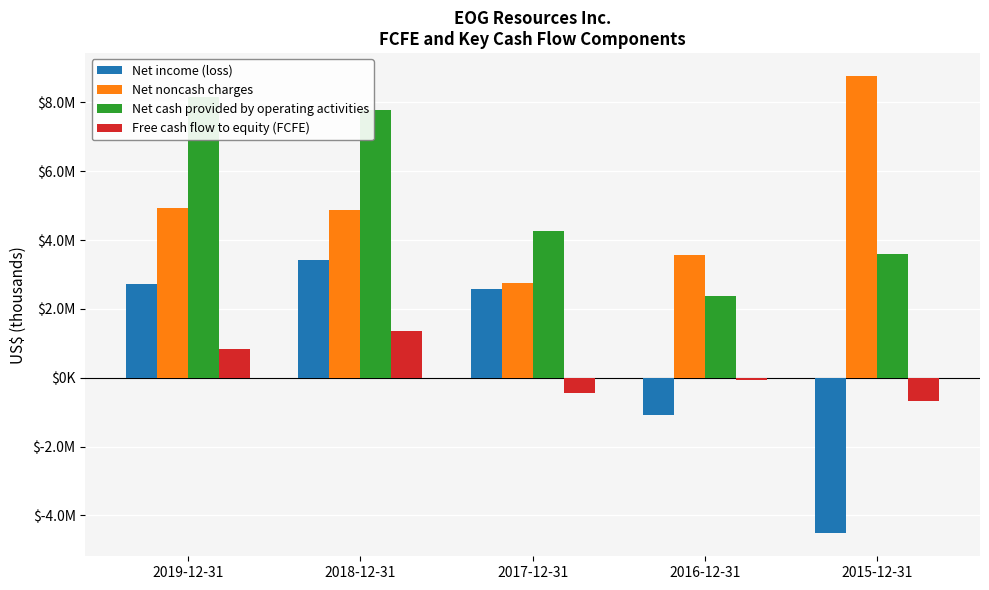

What position from the right is 2018-12-31?

4